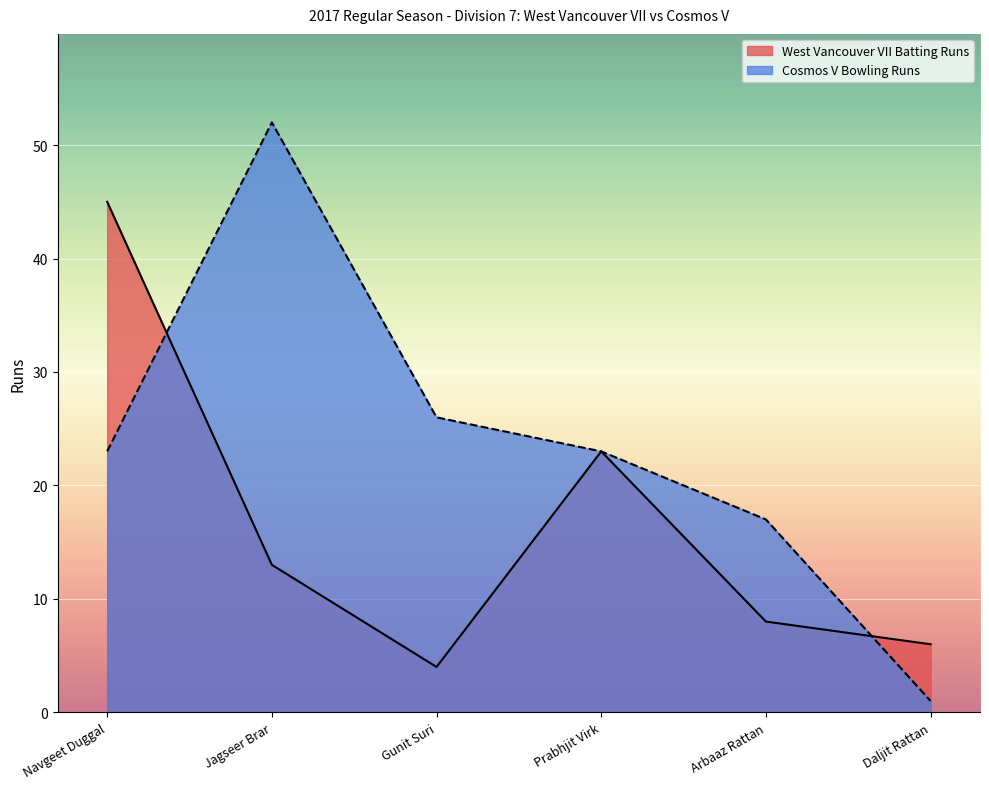

Where is the first local maximum?

Jagseer Brar